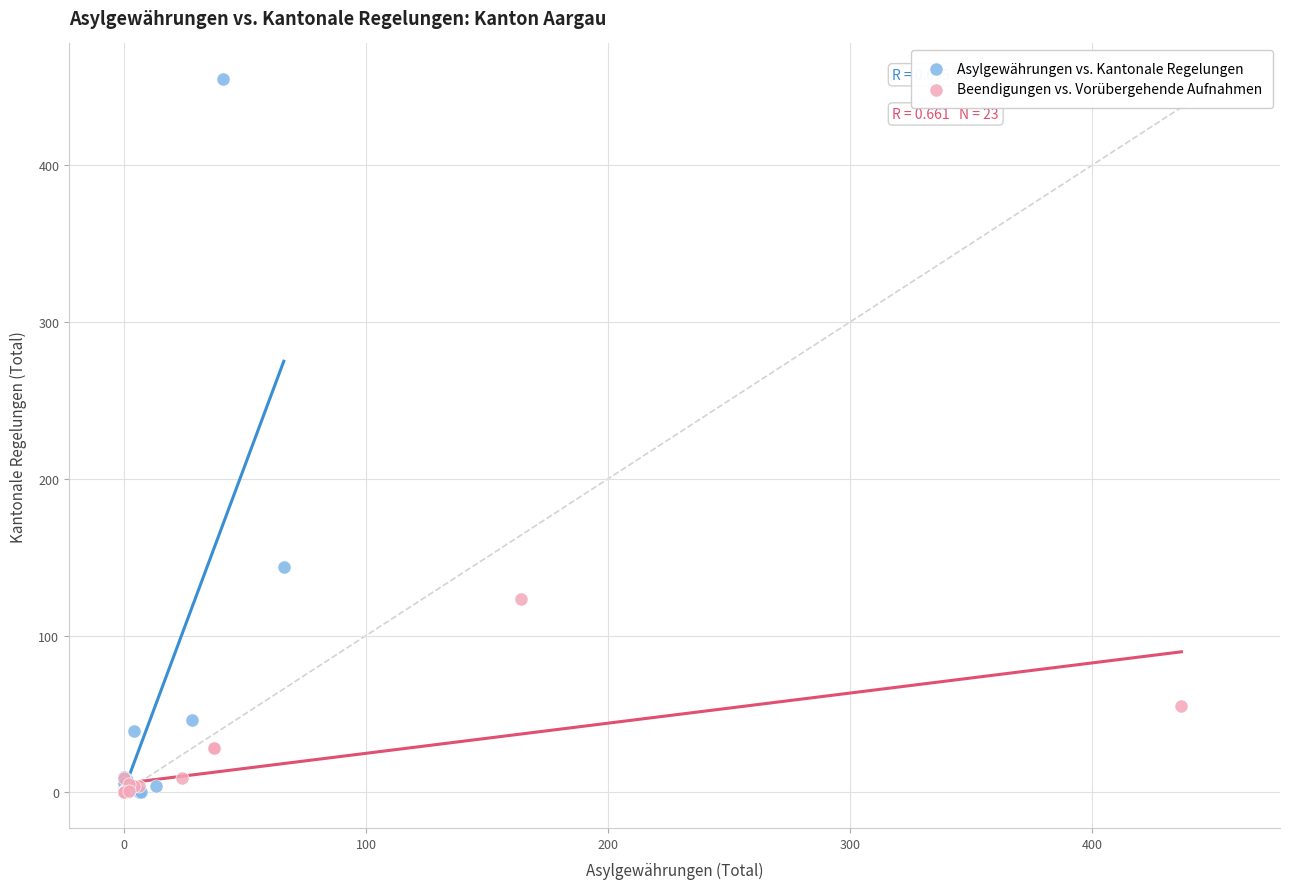

Which series has the widest spread of Y values?

Asylgewährungen vs. Kantonale Regelungen